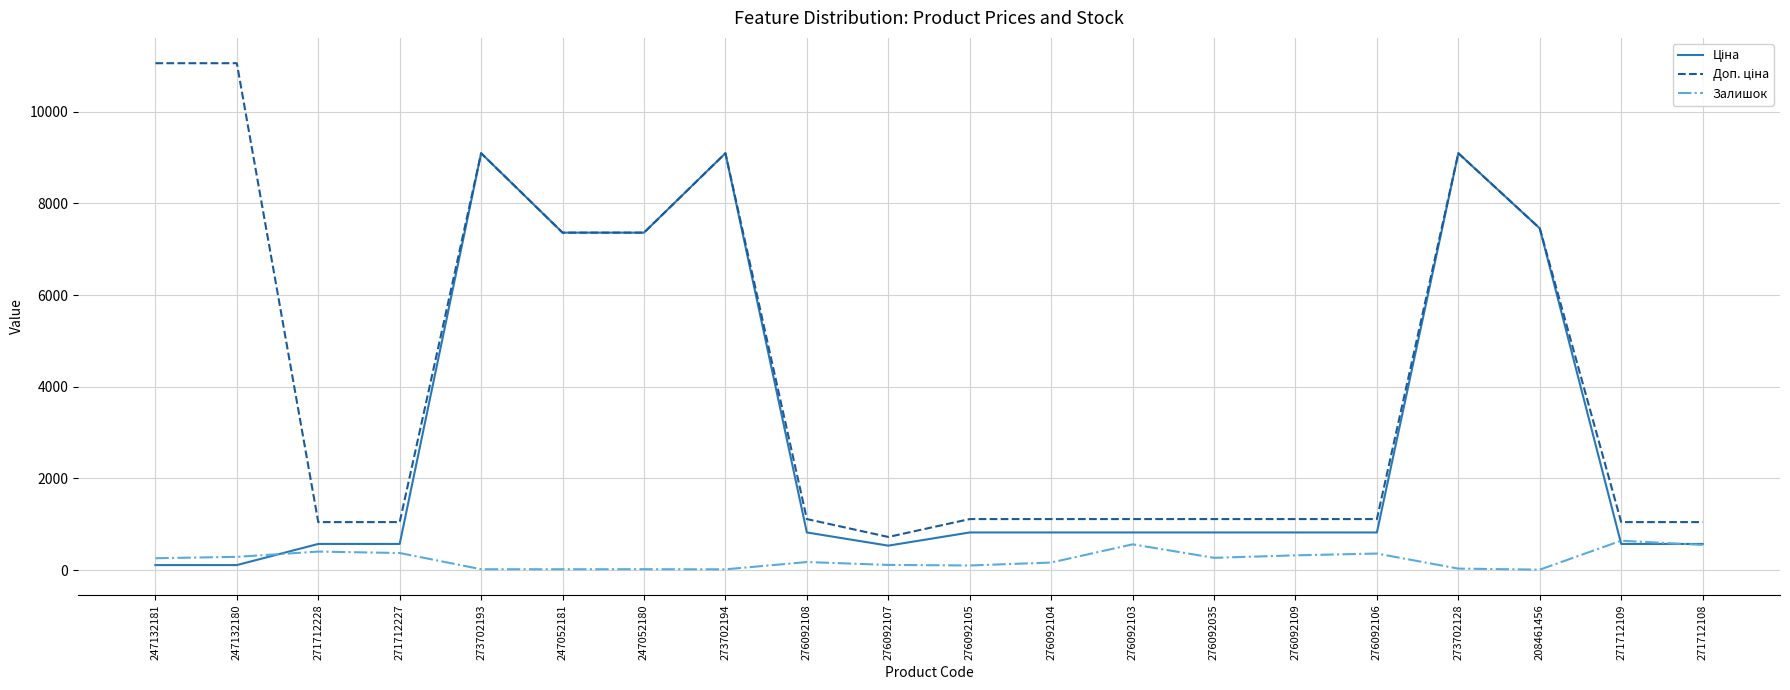

What is the total value across all series at 276092106?

2298.0